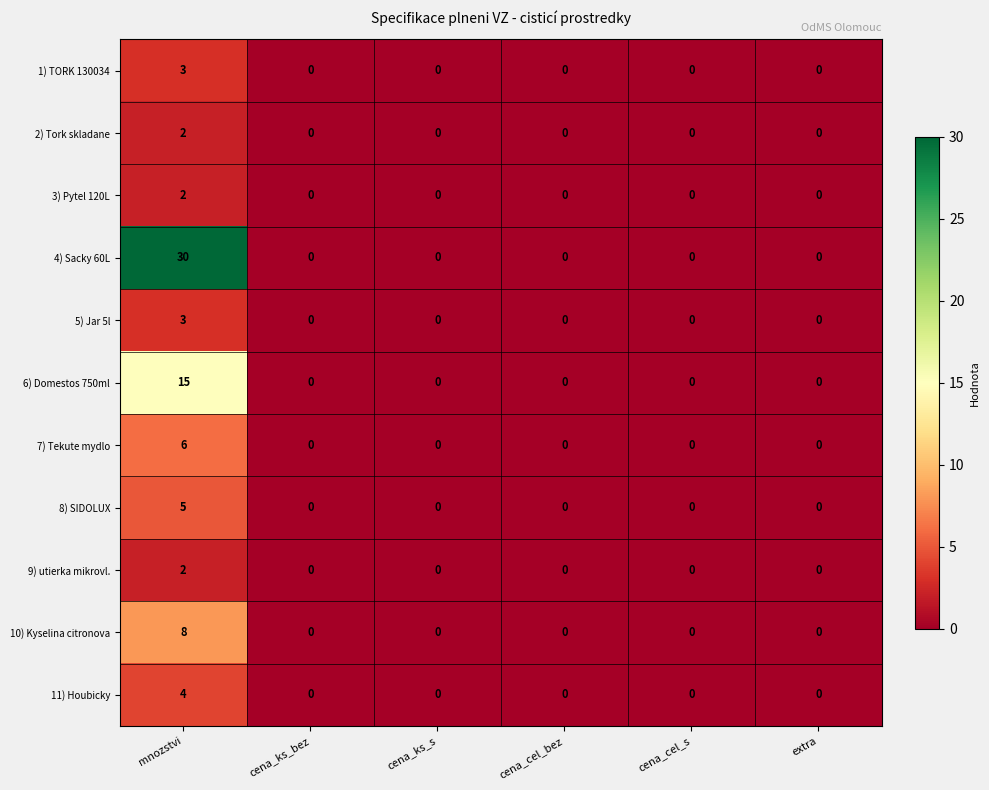

Count the 1) TORK 130034 values in the range 0 to 1.

5